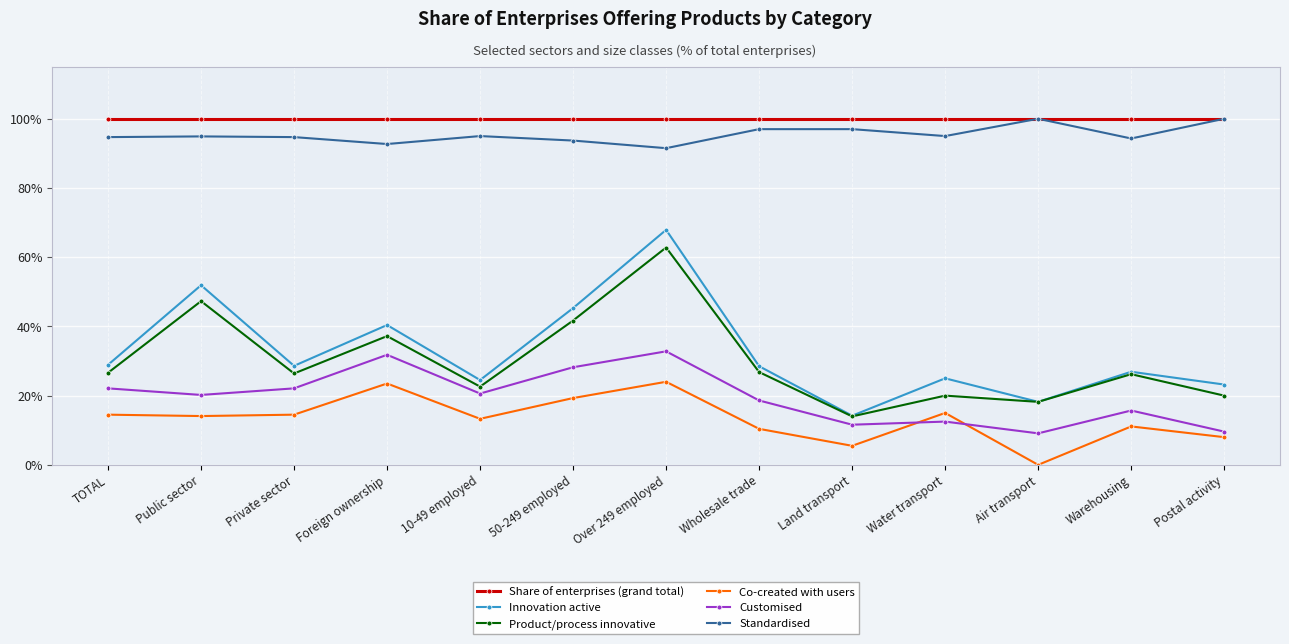

What position from the left is TOTAL?

1